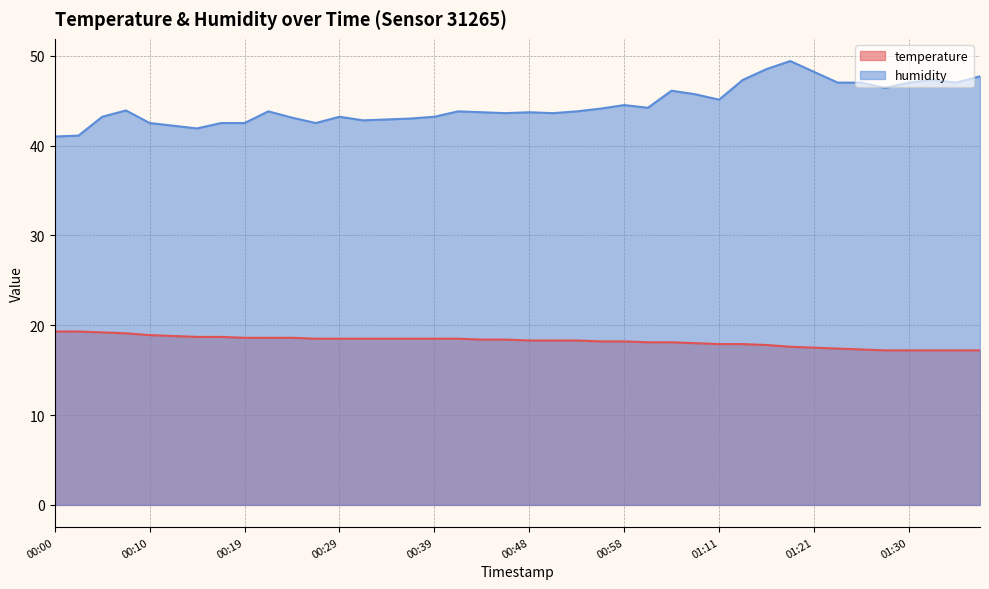

How many data points in temperature are above 18?

27